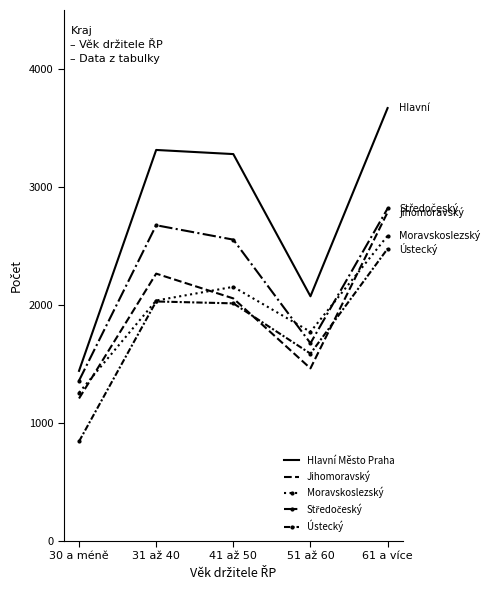

True or false: Hlavní Město Praha and Ústecký intersect in this chart.

False